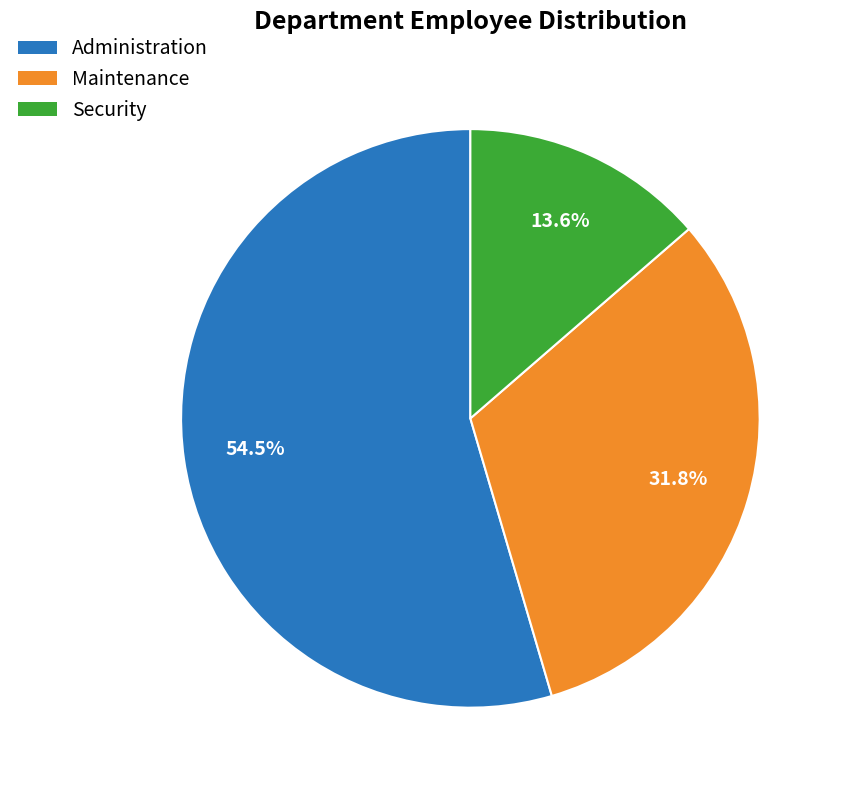

To the nearest percent, what is the combined percentage of Maintenance and Security?

45%